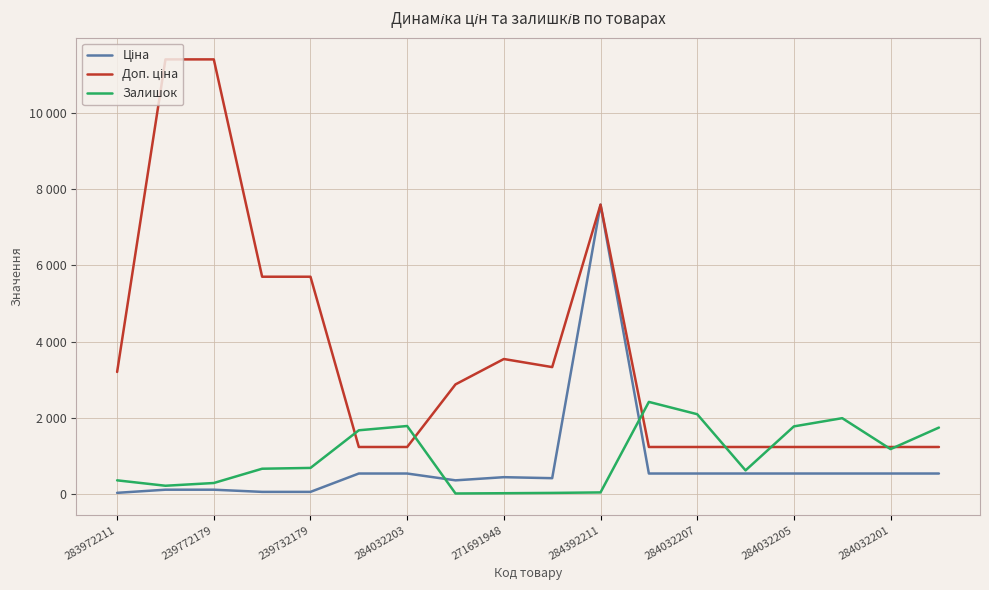

Does the chart have visible grid lines?

Yes